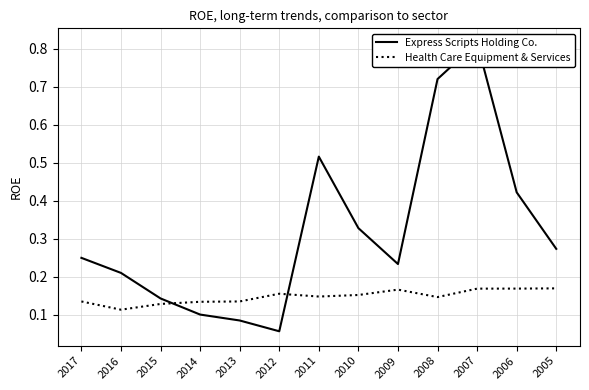

Where is the first local maximum for Express Scripts Holding Co.?

2011